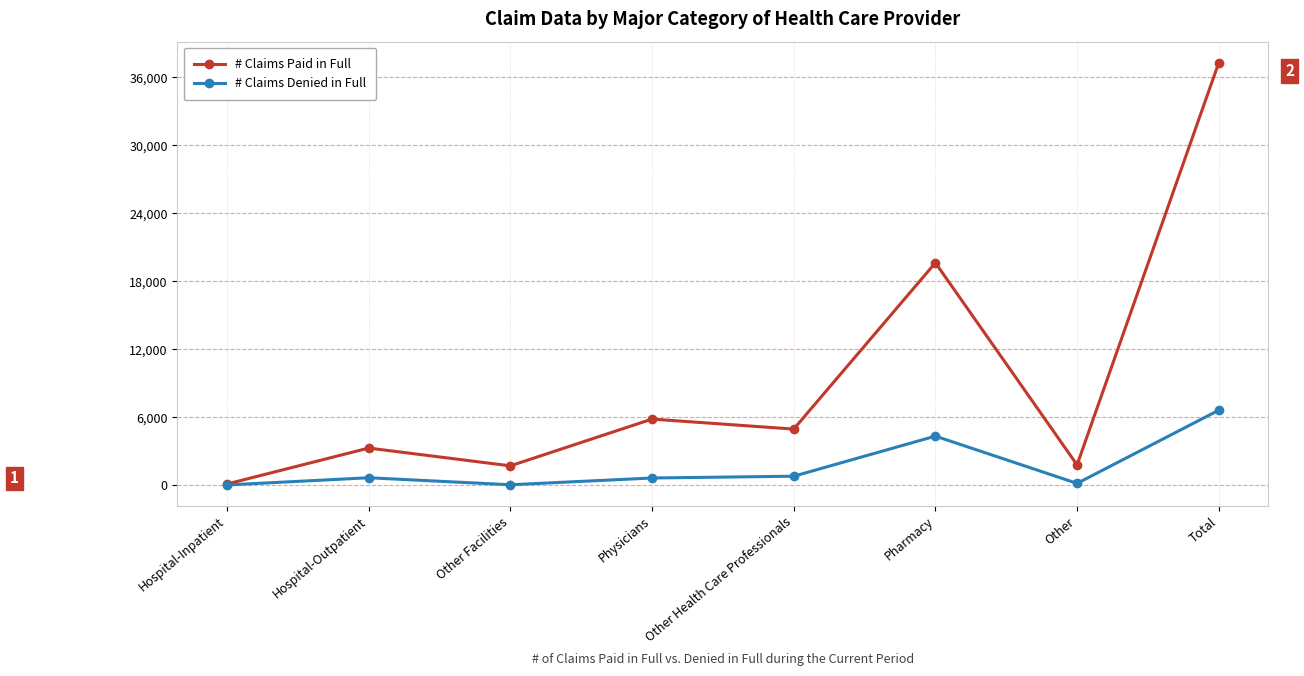

At which category does # Claims Paid in Full reach its first local peak?

Hospital-Outpatient